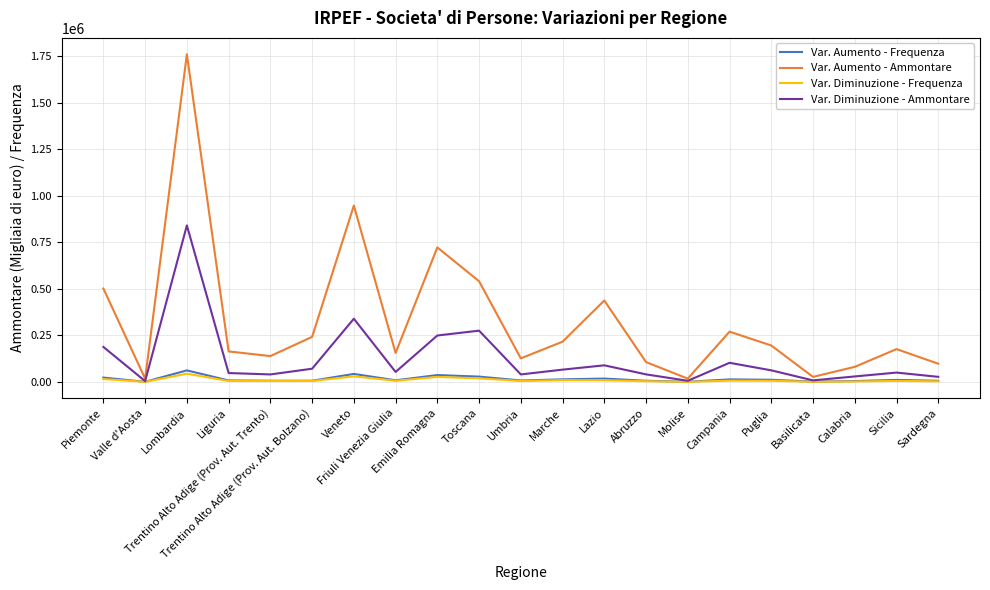

What is the sum of the Var. Aumento - Frequenza values at Lazio and Trentino Alto Adige (Prov. Aut. Bolzano)?

24824